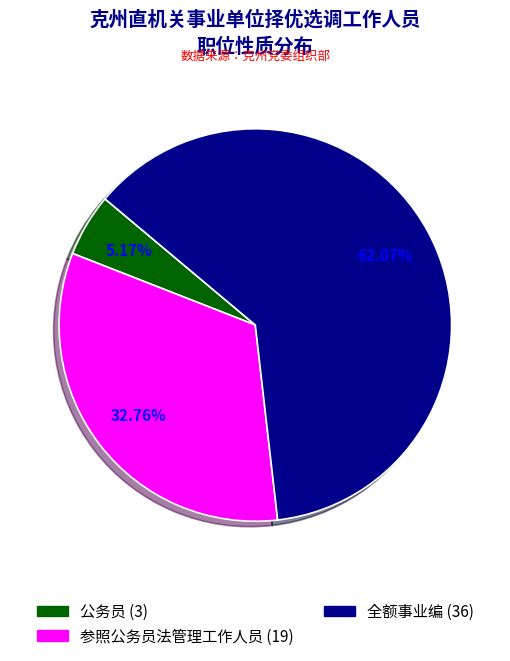

What is the ratio of the value at 参照公务员法管理工作人员 to the value at 全额事业编?

0.5